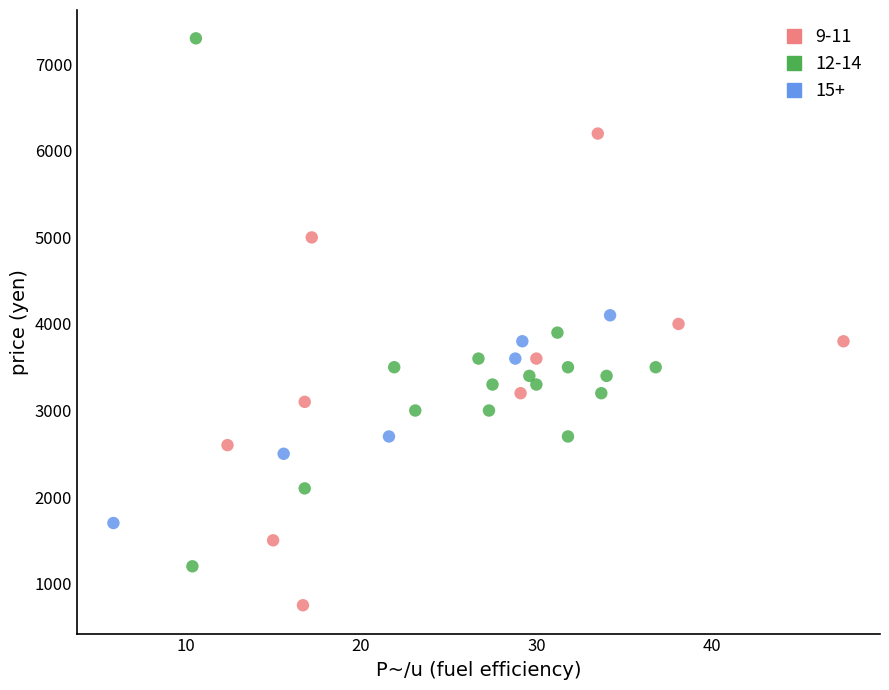

What are all the series names shown in the legend?

9-11, 12-14, 15+